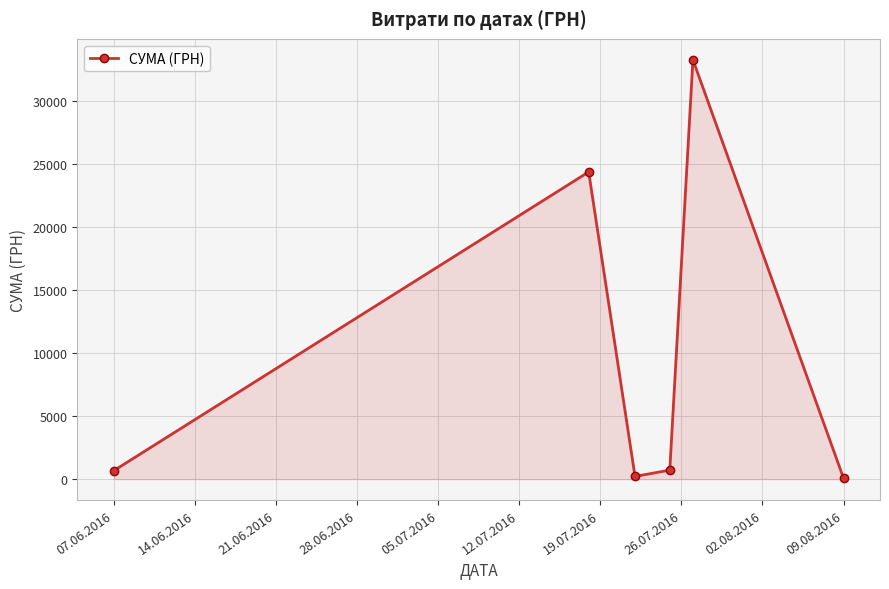

What is the difference between the second highest and second lowest values?

24156.4